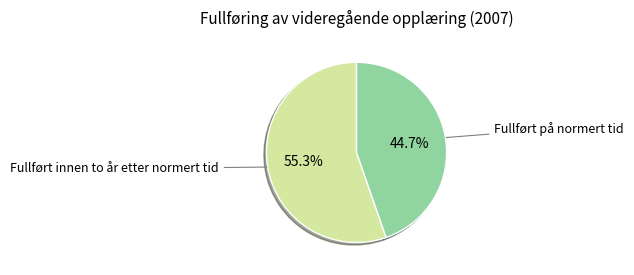

Is there a majority slice in this chart?

Yes